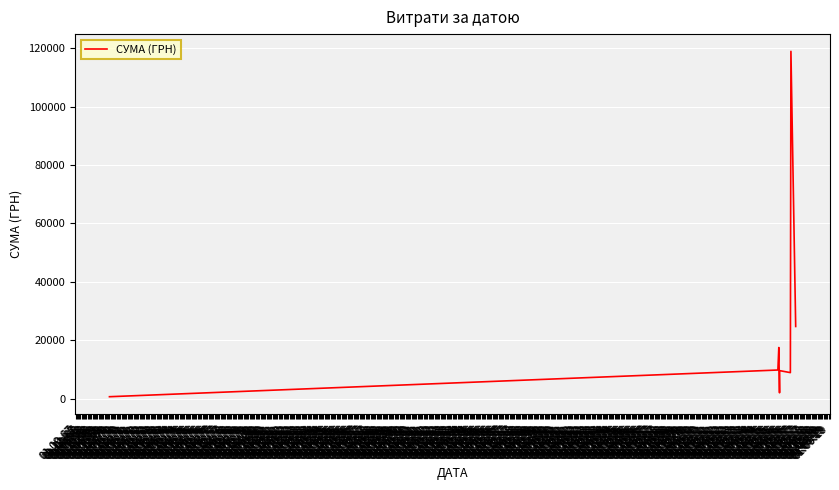

How many lines are shown in the chart?

1